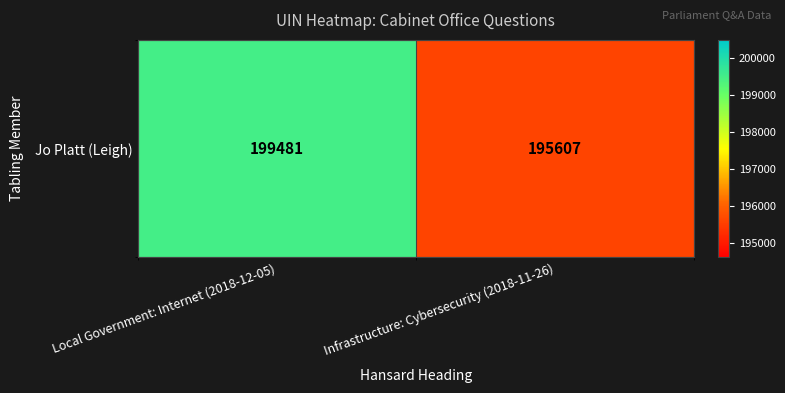

How many values are between 195607 and 199481?

2